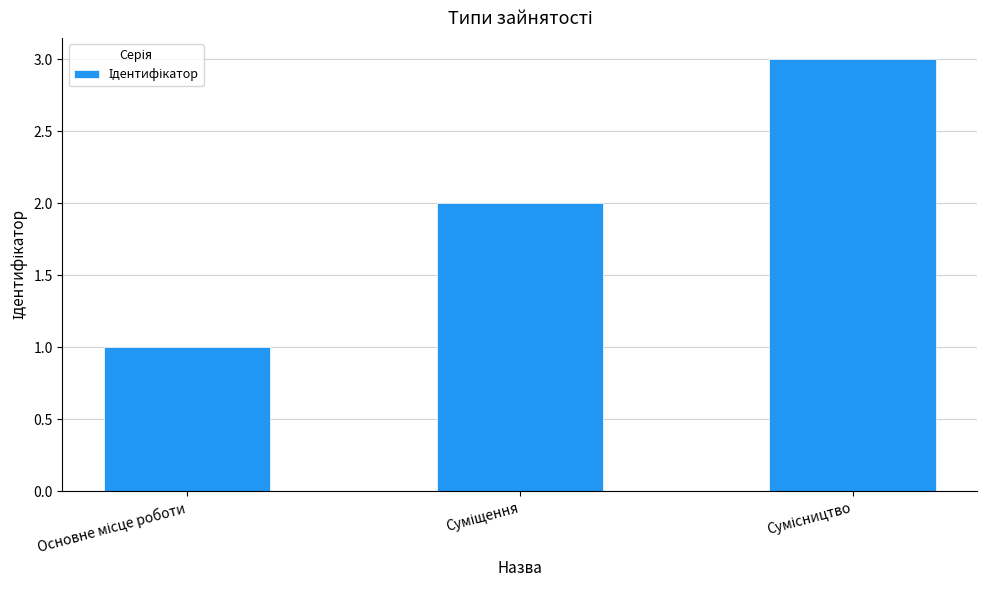

What is the sum of all values?

6